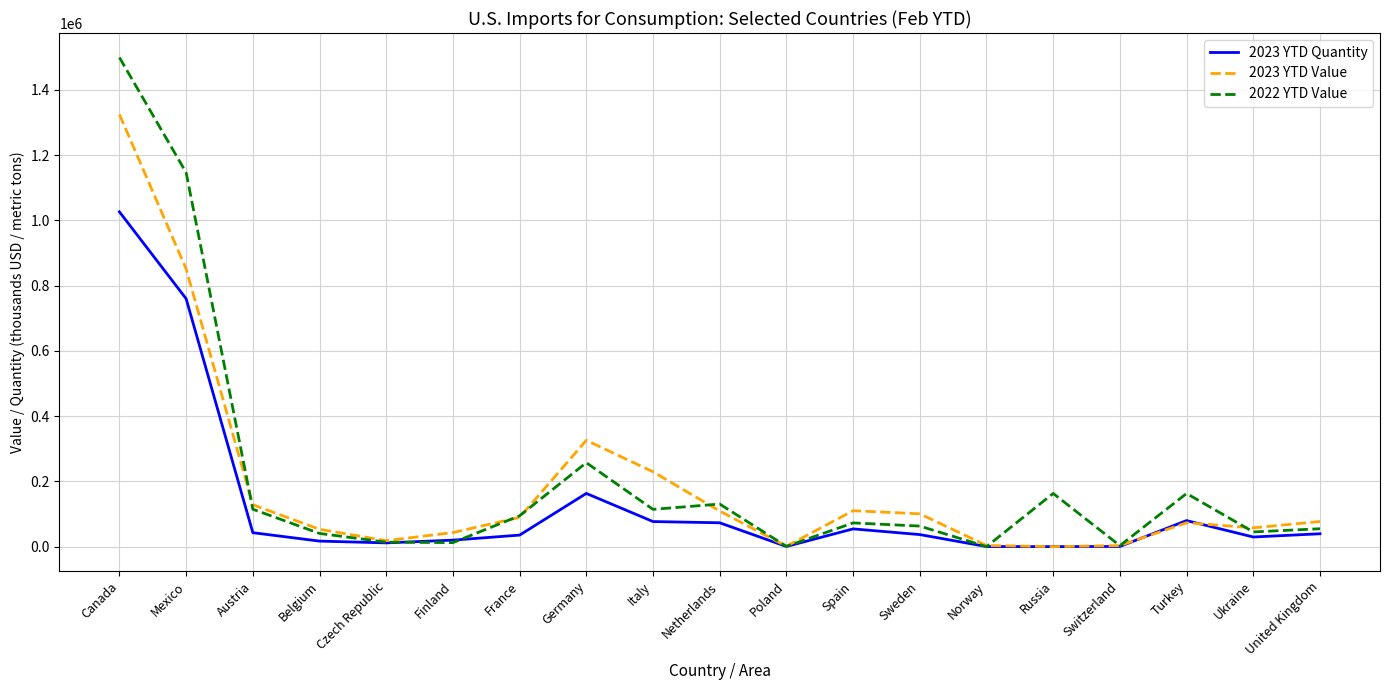

What is the total value across all series at Germany?

746254